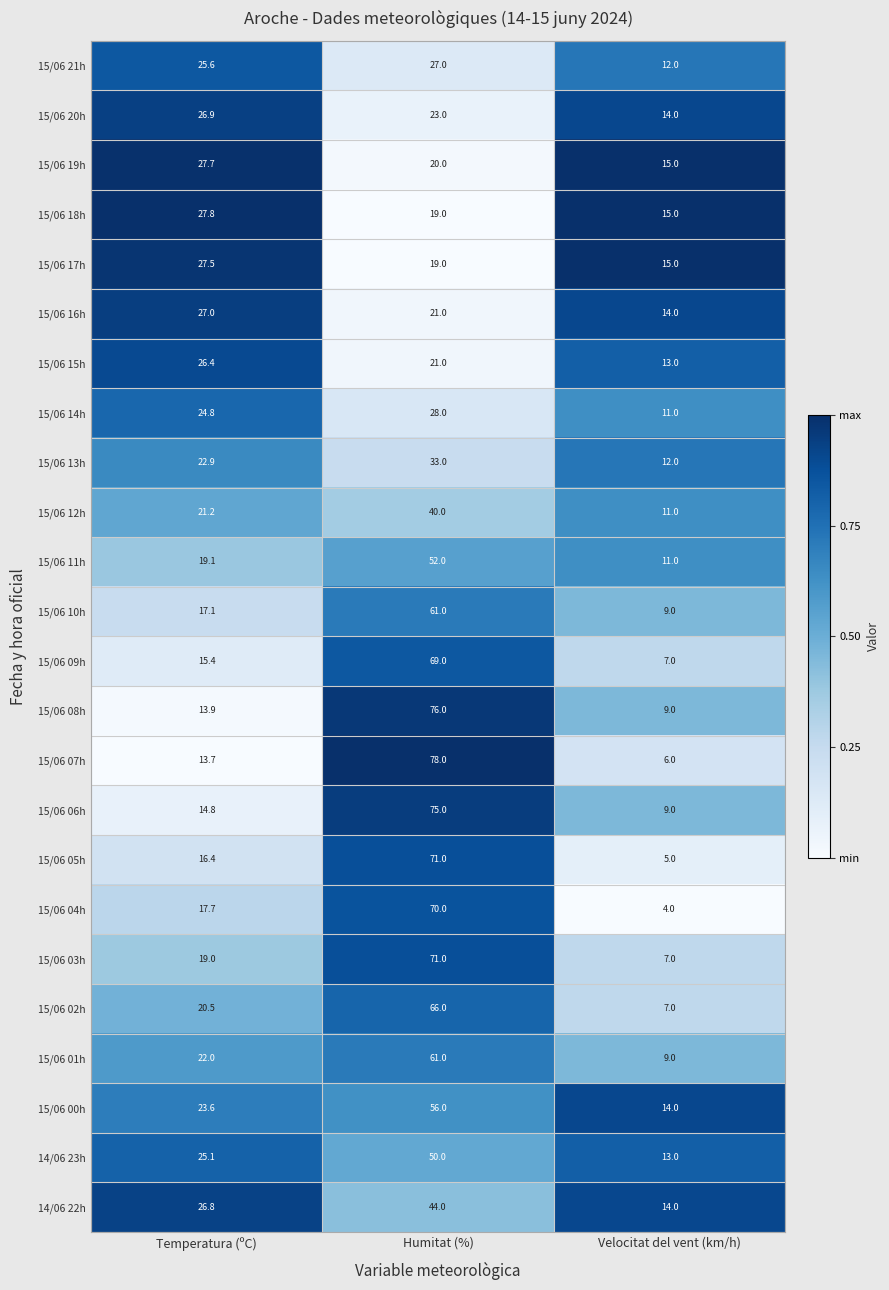

Where does the 15/06 15h series first go above 21?

Temperatura (ºC)